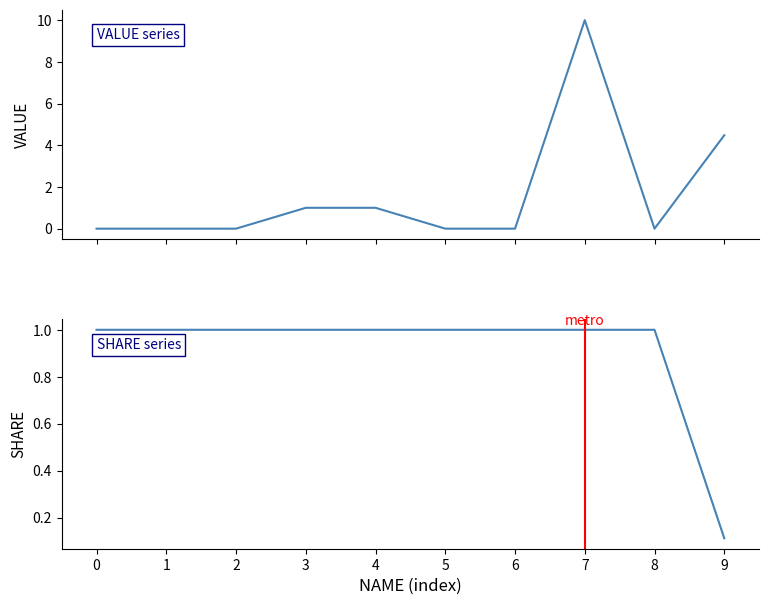

In VALUE, how many points are higher than both neighbors (excluding endpoints)?

1